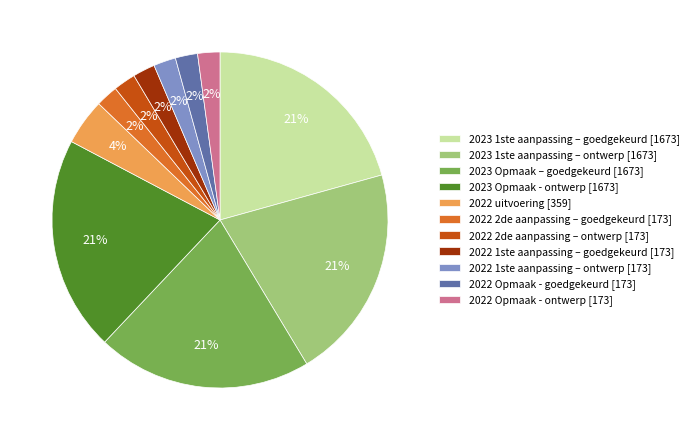

Is the sum of 2023 Opmaak - ontwerp and 2023 1ste aanpassing – goedgekeurd greater than half?

No